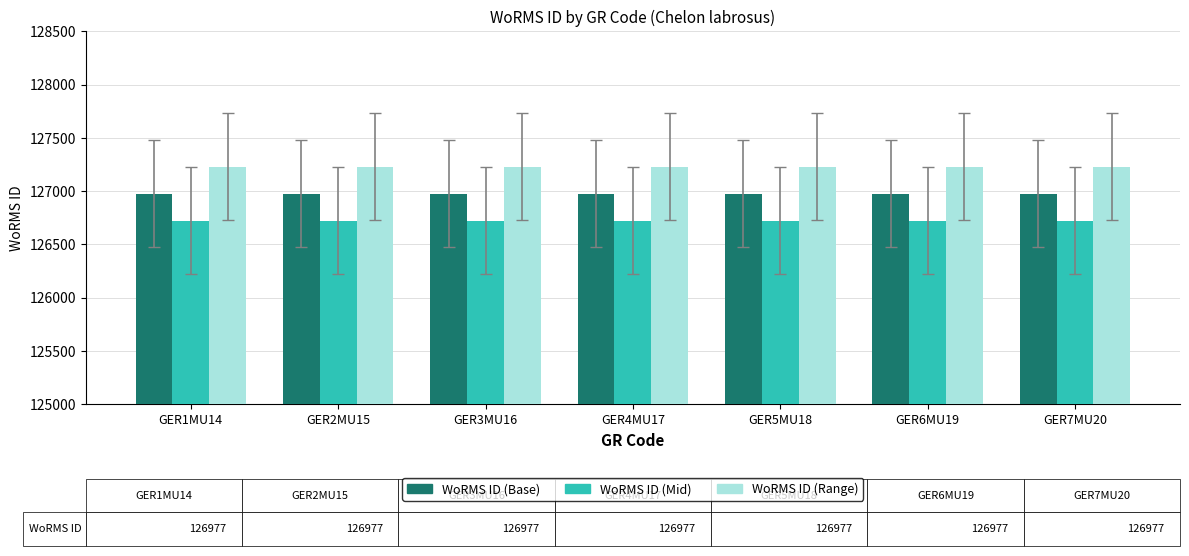

At how many categories does at least one series exceed 126956?

7